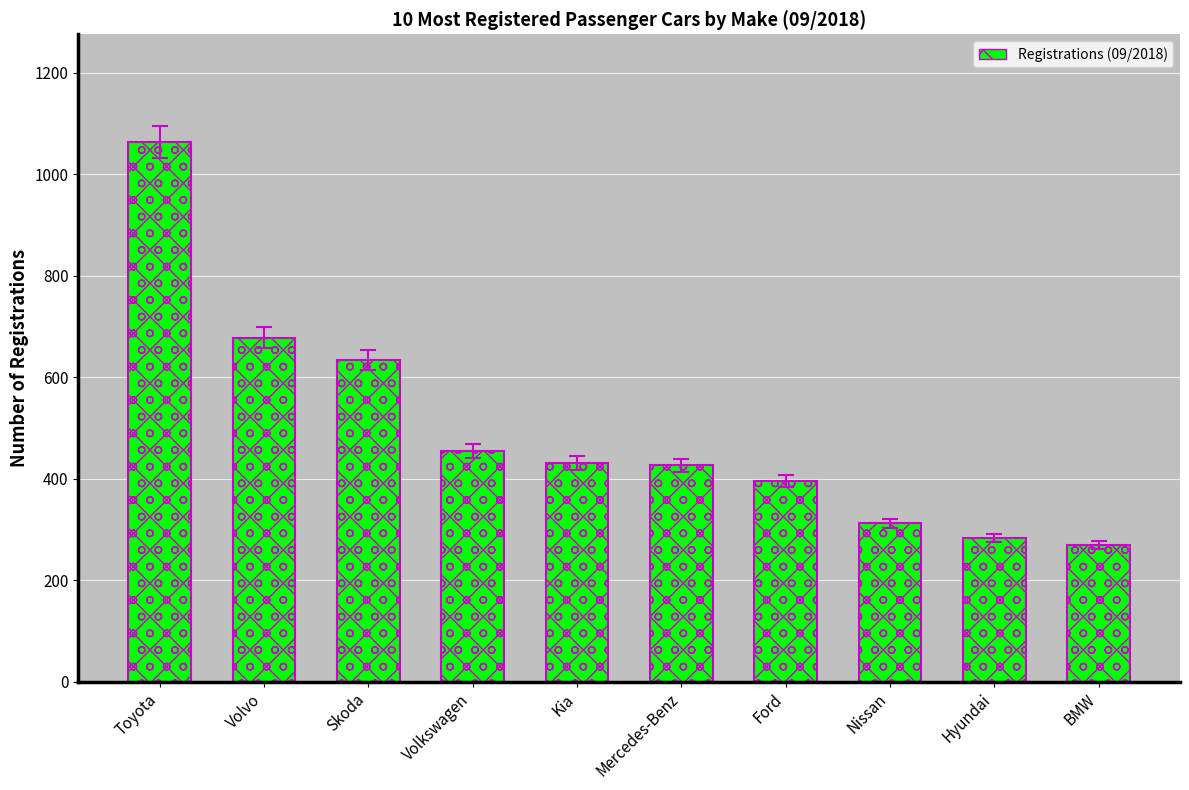

What is the minimum value shown in the chart?

269